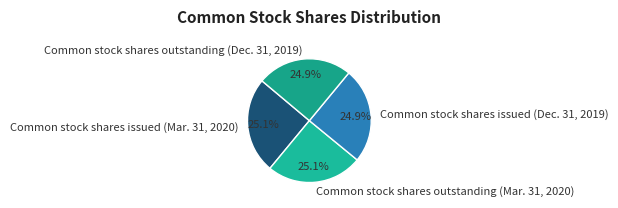

To the nearest percent, what portion does Common stock shares issued (Mar. 31, 2020) represent?

25%